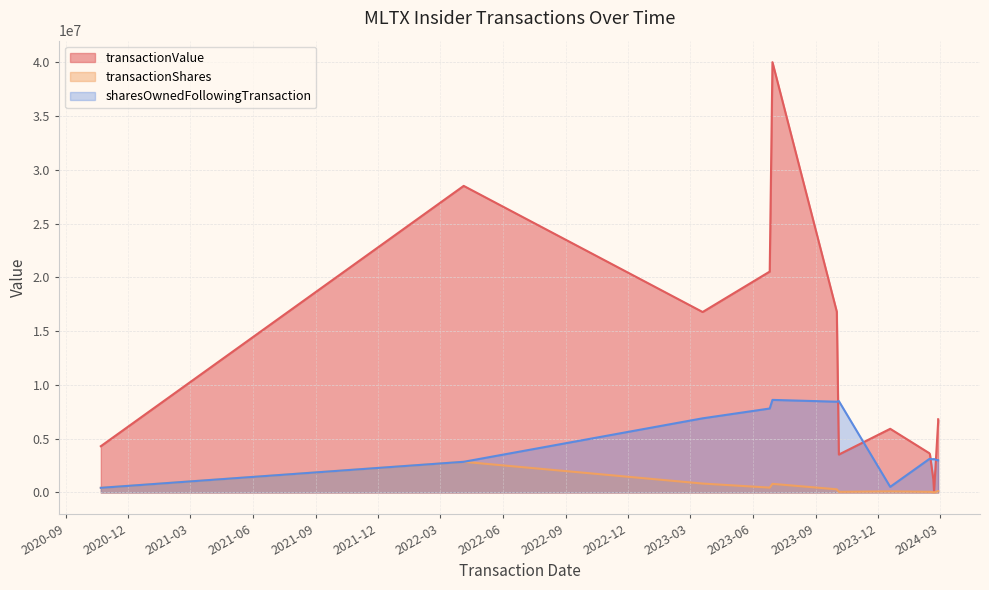

Rank the series by their maximum value, from highest to lowest.

transactionValue, sharesOwnedFollowingTransaction, transactionShares